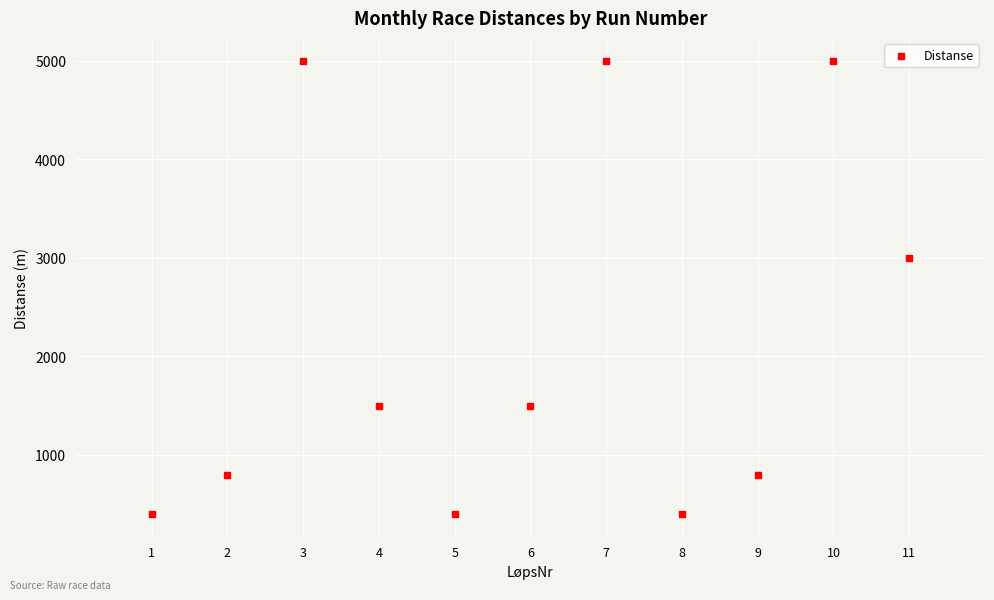

What is the range of Y values (max minus min)?

4600